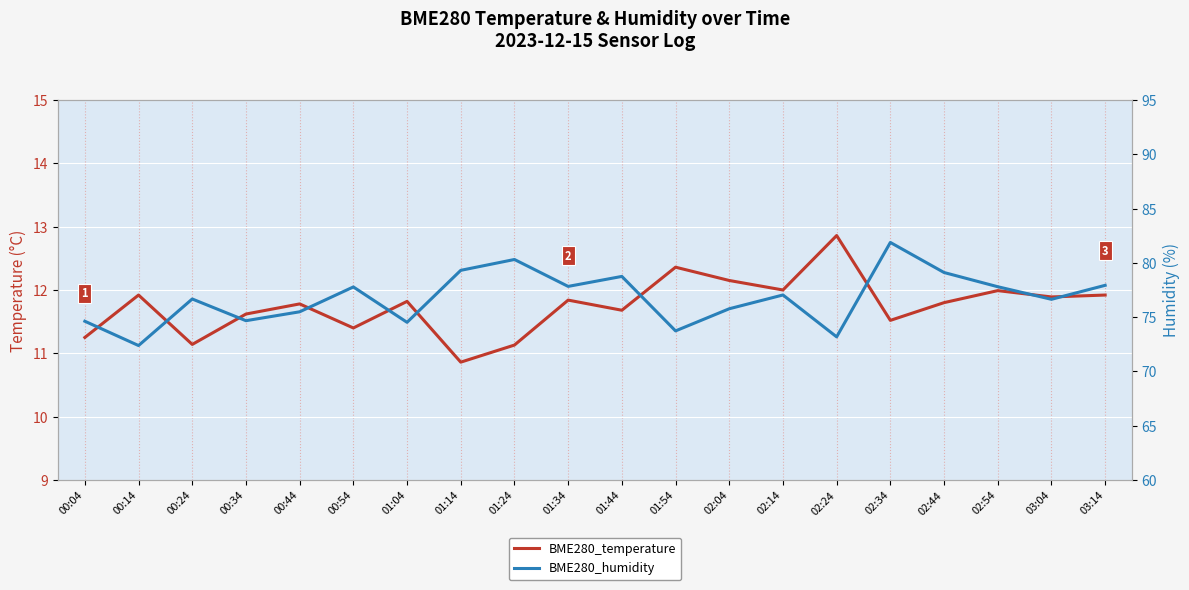

What is the label of the 5th point from the left?

00:44